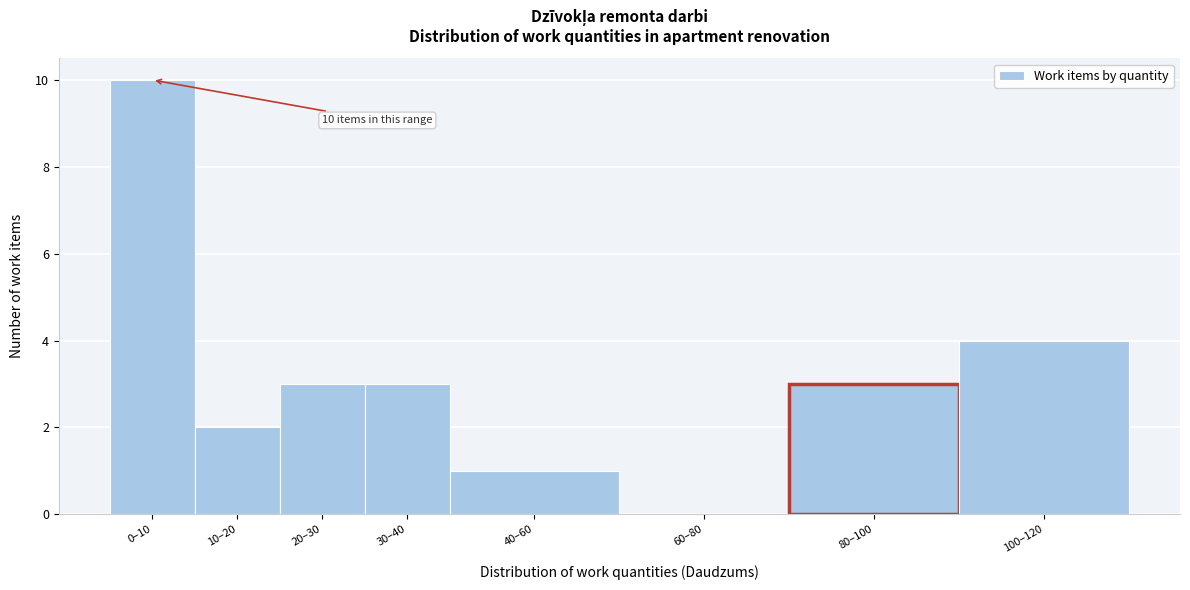

Reading right to left, what are all the values shown in this chart?

100–120=4	80–100=3	60–80=0	40–60=1	30–40=3	20–30=3	10–20=2	0–10=10